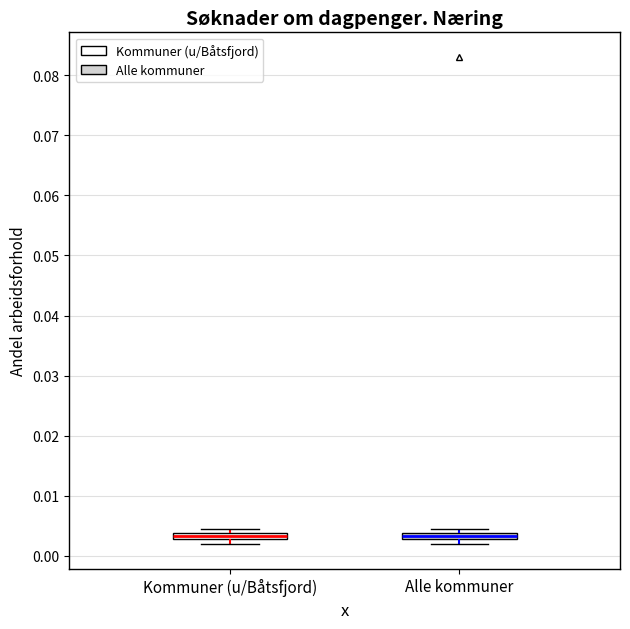

Where is the upper edge of the box for Alle kommuner on the y-axis? The values are not printed on the chart, so give them approximately, as read against the axis.

0.004